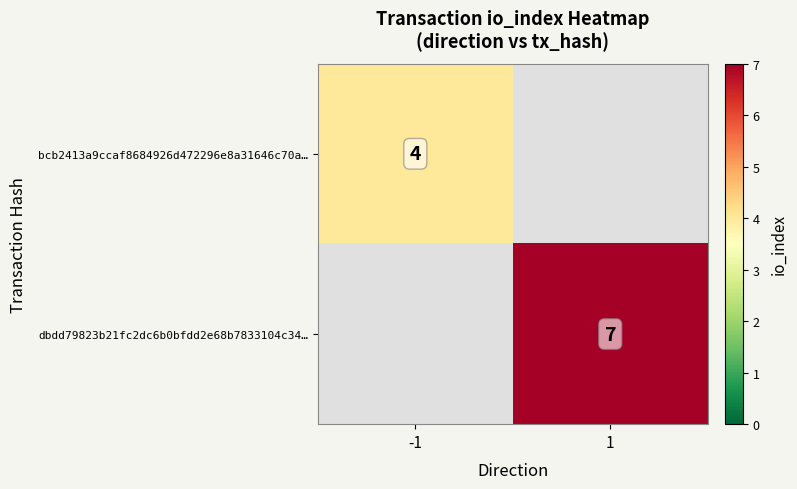

True or false: dbdd79823b21fc2dc6b0bfdd2e68b7833104c34… has a value of 7 at 1.

True